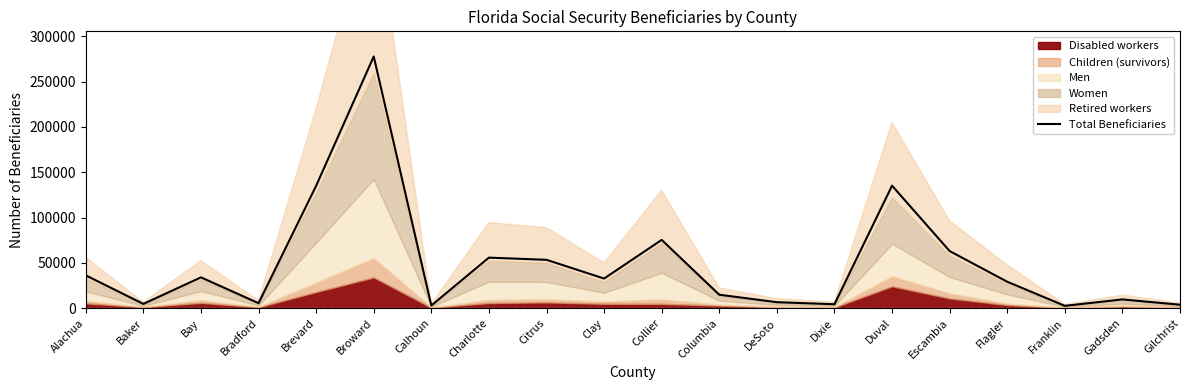

Rank the categories by value from highest to lowest.

Broward, Duval, Brevard, Collier, Escambia, Charlotte, Citrus, Alachua, Bay, Clay, Flagler, Columbia, Gadsden, DeSoto, Bradford, Baker, Dixie, Gilchrist, Calhoun, Franklin